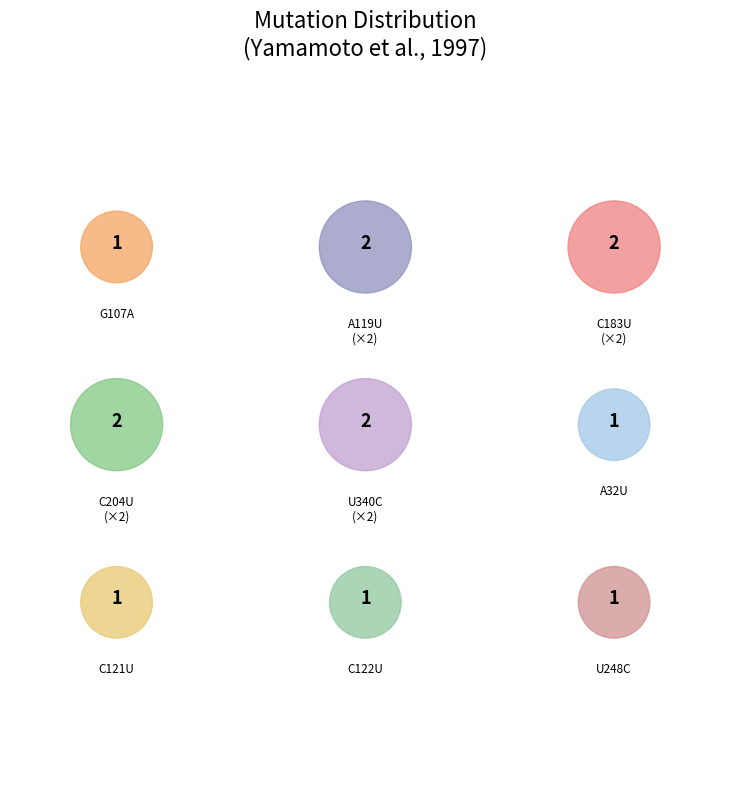

How many segments does this pie chart have?

9